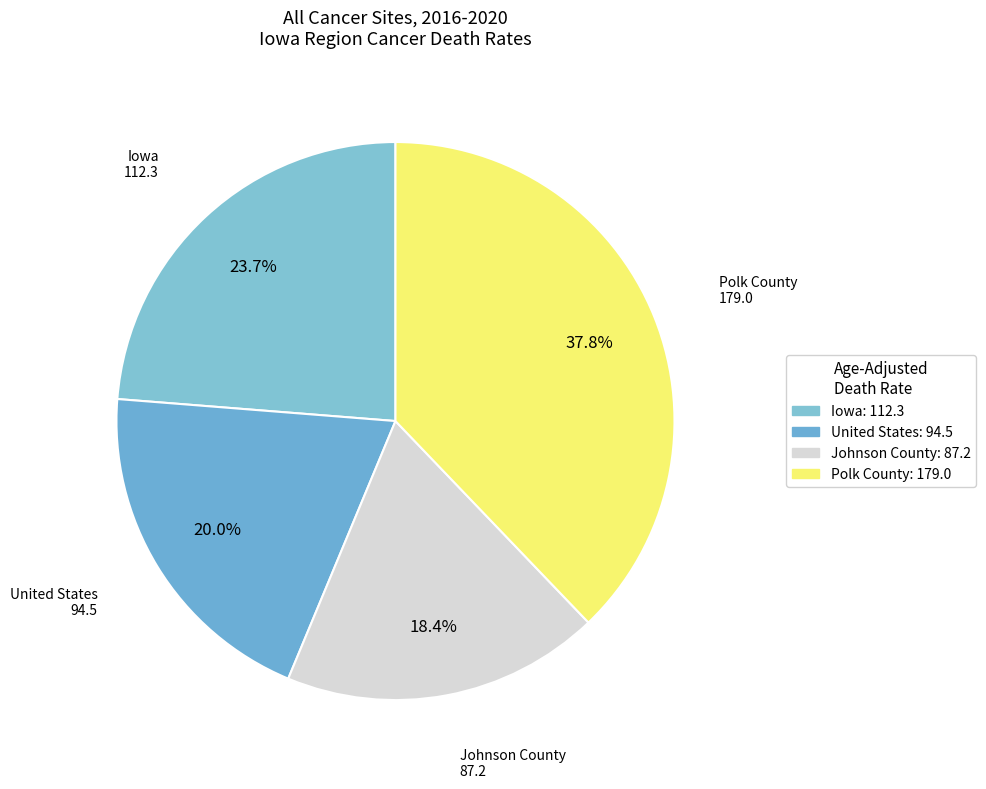

What percentage is the Polk County slice, to the nearest percent?

38%